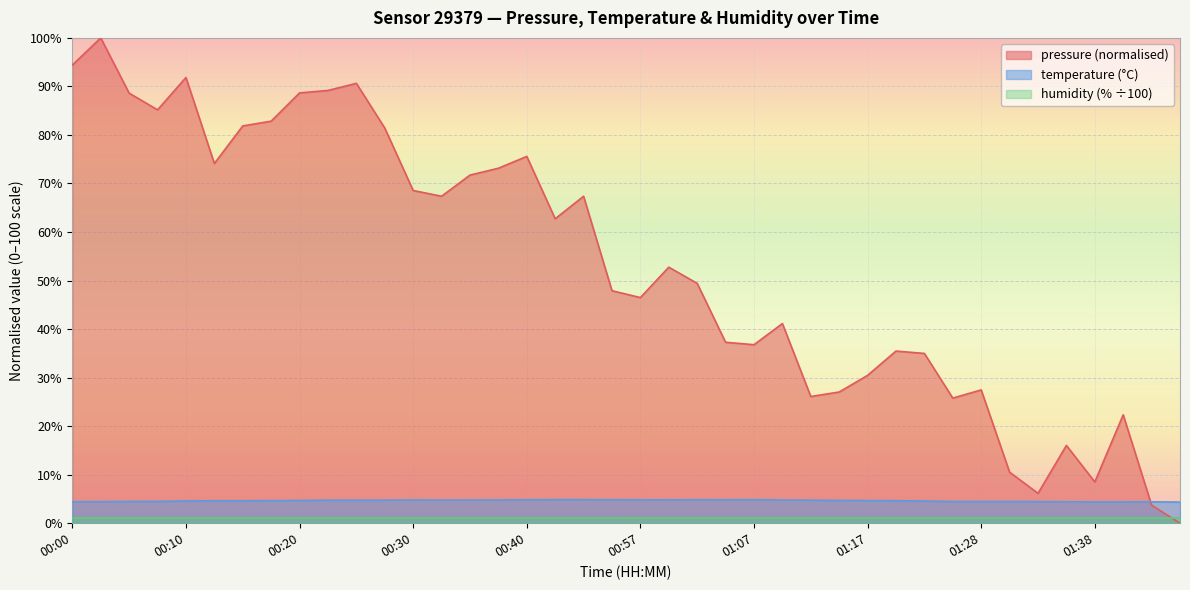

Which series has the widest spread of values?

pressure (normalised)